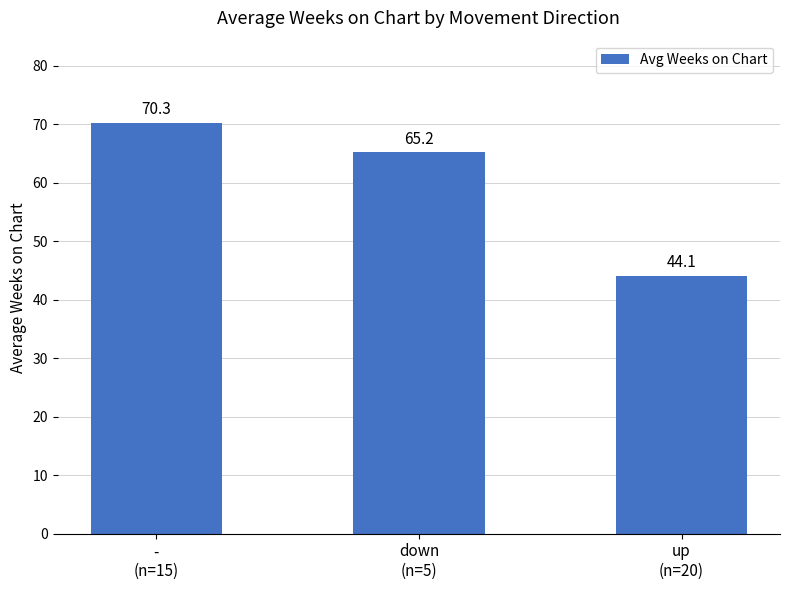

Is it true that the value at up
(n=20) is 44.1?

True